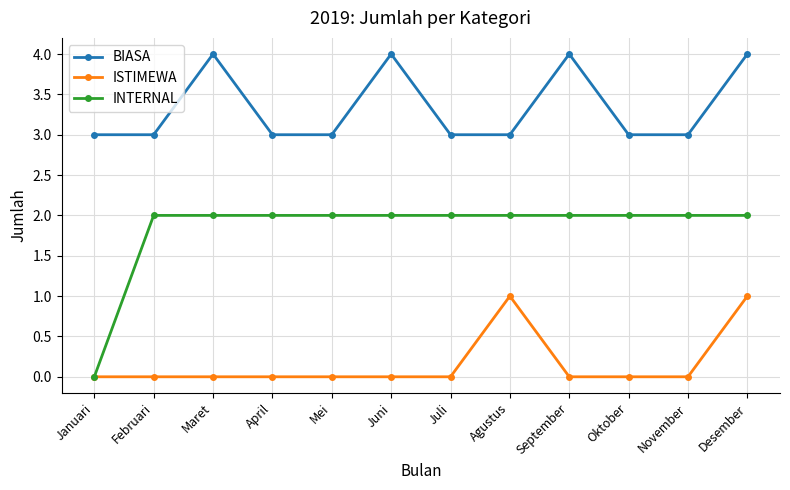

What is the label of the 5th point from the left?

Mei